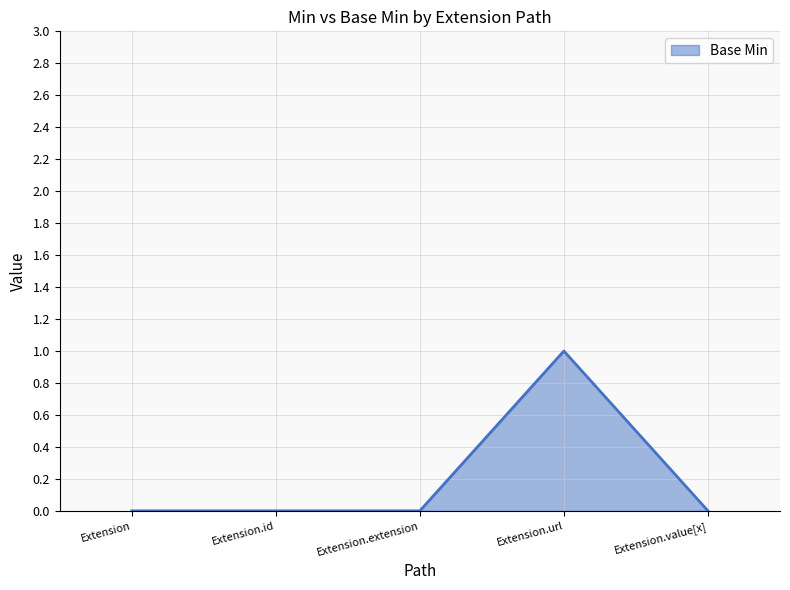

The value at Extension.value[x] is 1. True or false?

False